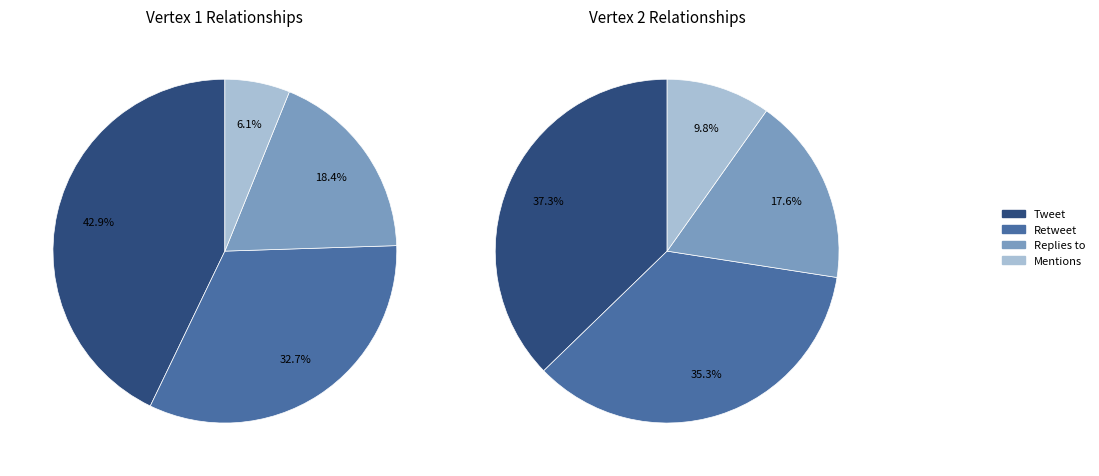

Rank the categories by value from lowest to highest.

Mentions, Replies to, Retweet, Tweet